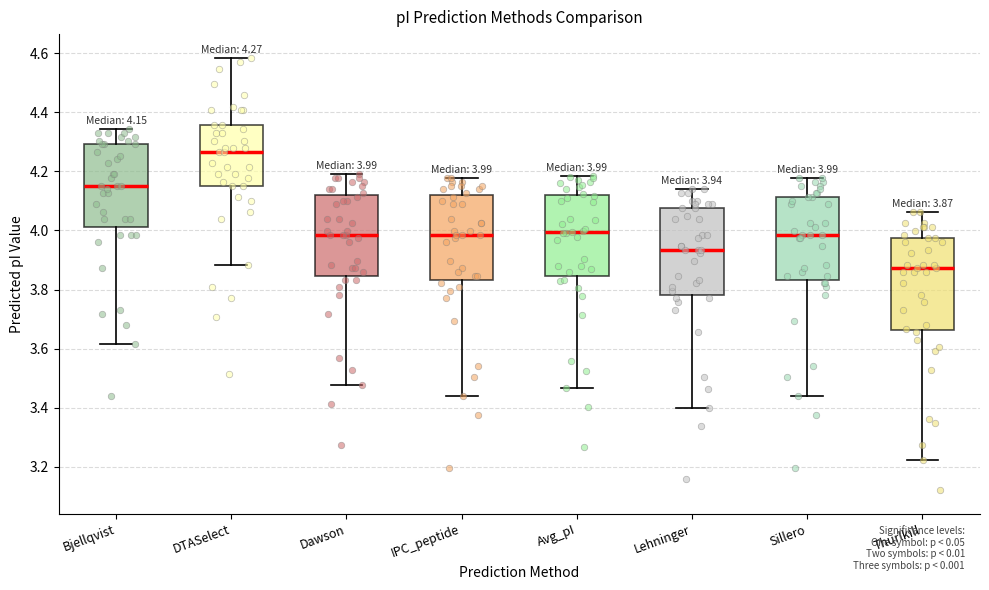

Which box's median line is the highest?

DTASelect